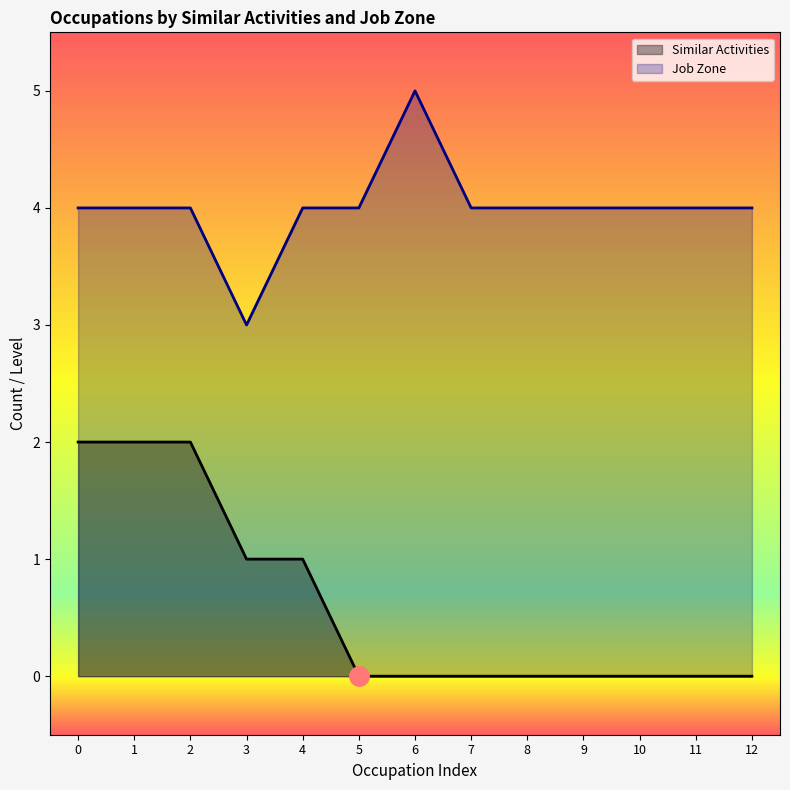

What value does the Job Zone series have at 12?

4